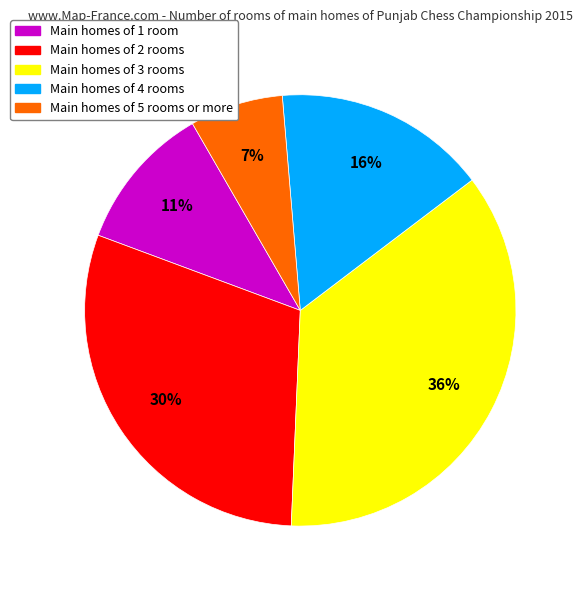

How many segments does this pie chart have?

5